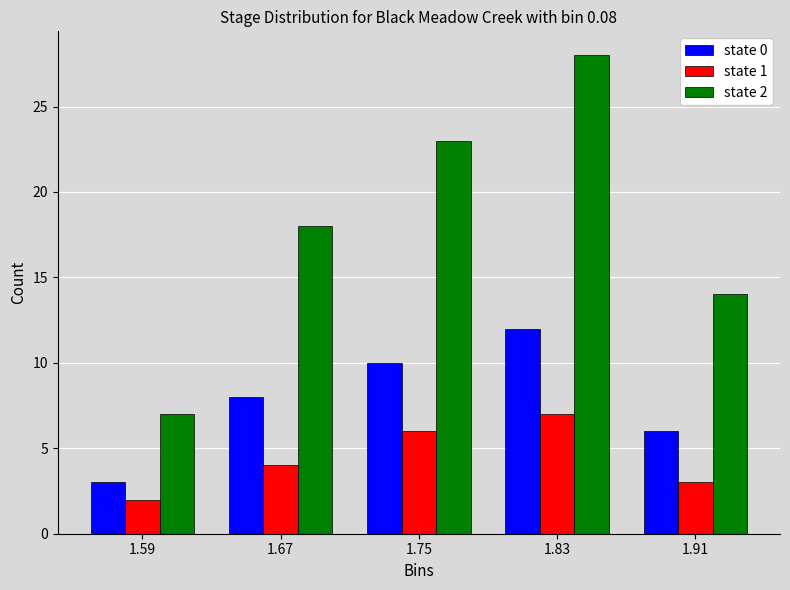

Reading left to right, what are all the values shown in this chart?

state 0: 1.59=3	1.67=8	1.75=10	1.83=12	1.91=6
state 1: 1.59=2	1.67=4	1.75=6	1.83=7	1.91=3
state 2: 1.59=7	1.67=18	1.75=23	1.83=28	1.91=14